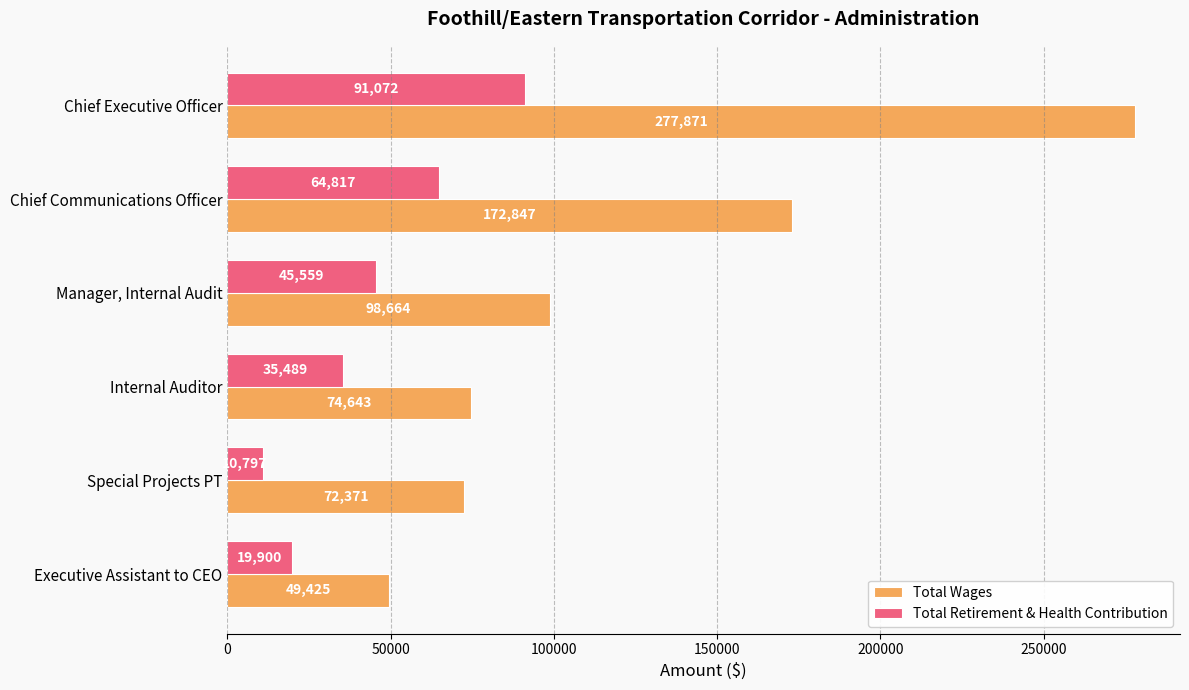

List the labels in order of Total Wages value, largest first.

Chief Executive Officer, Chief Communications Officer, Manager, Internal Audit, Internal Auditor, Special Projects PT, Executive Assistant to CEO